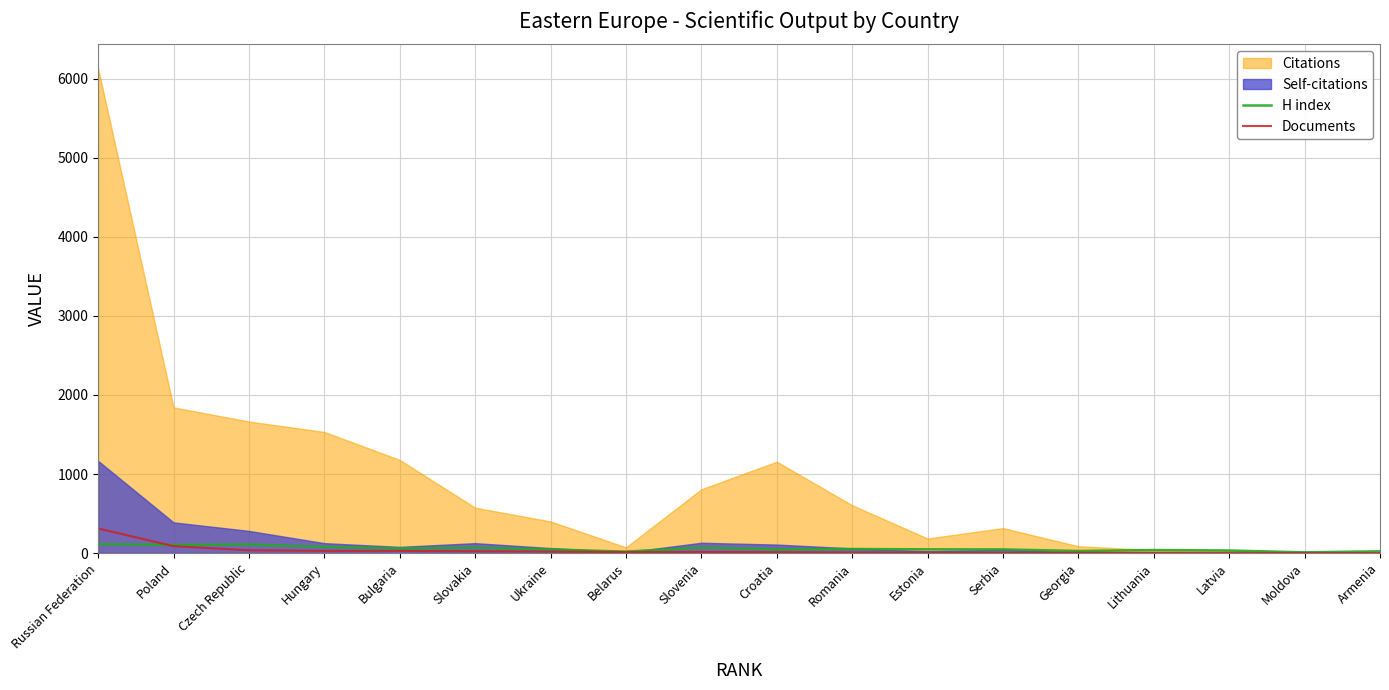

True or false: Documents and H index cross at least once.

True